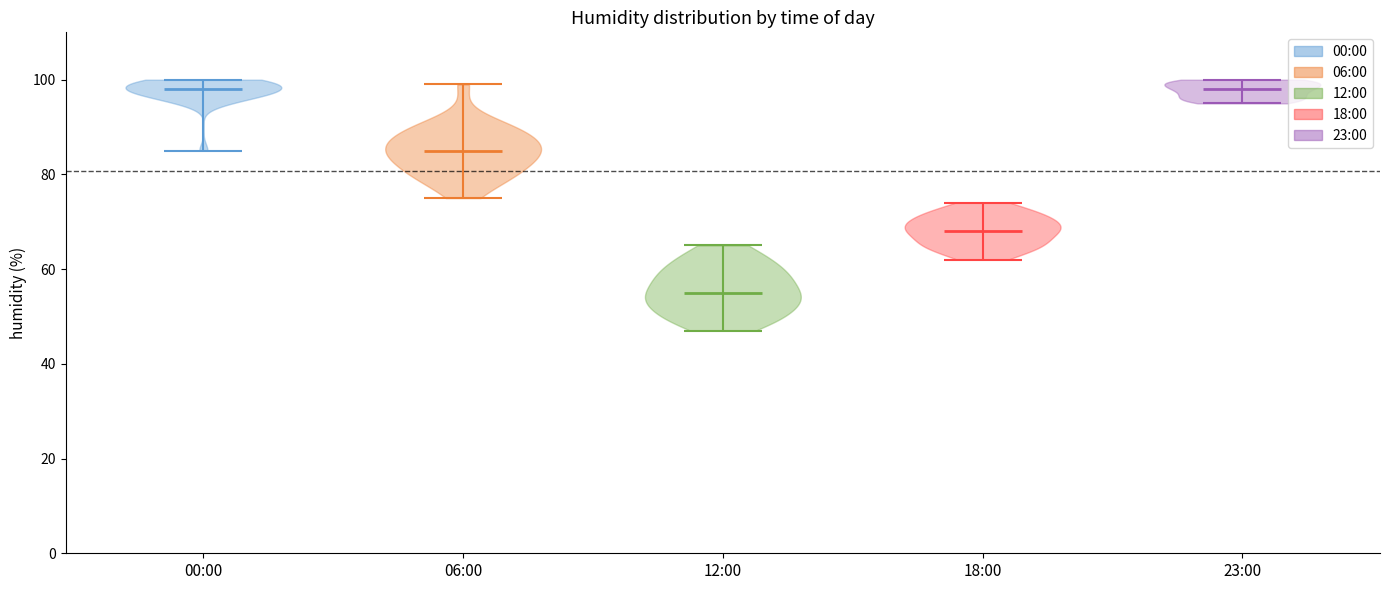

Reading left to right, read every violin against the y-axis: where its median line is, and the lowest and highest points it reaches. The values are not printed on the chart, so give them approximately, as read against the axis.

00:00: median line 98, lowest point 86, highest point 100
06:00: median line 86, lowest point 76, highest point 100
12:00: median line 56, lowest point 48, highest point 66
18:00: median line 68, lowest point 62, highest point 74
23:00: median line 98, lowest point 96, highest point 100